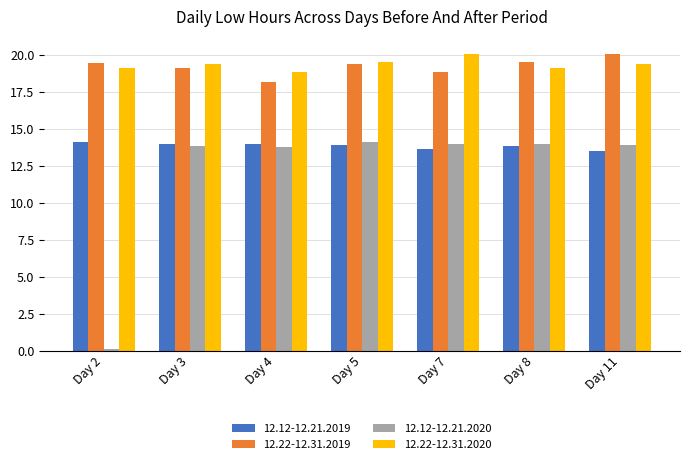

What is the minimum value for 12.12-12.21.2019?

13.5